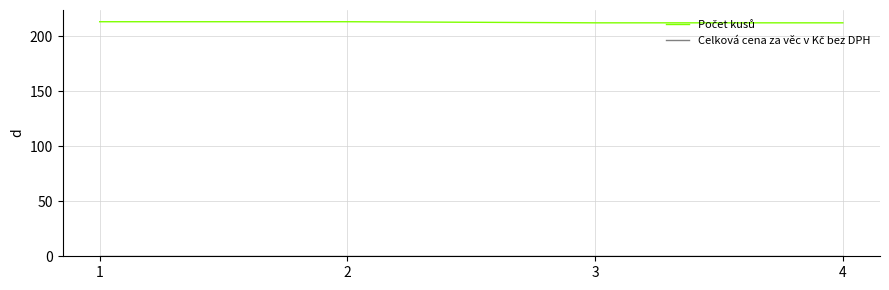

What is the total value across all series at 3?

212